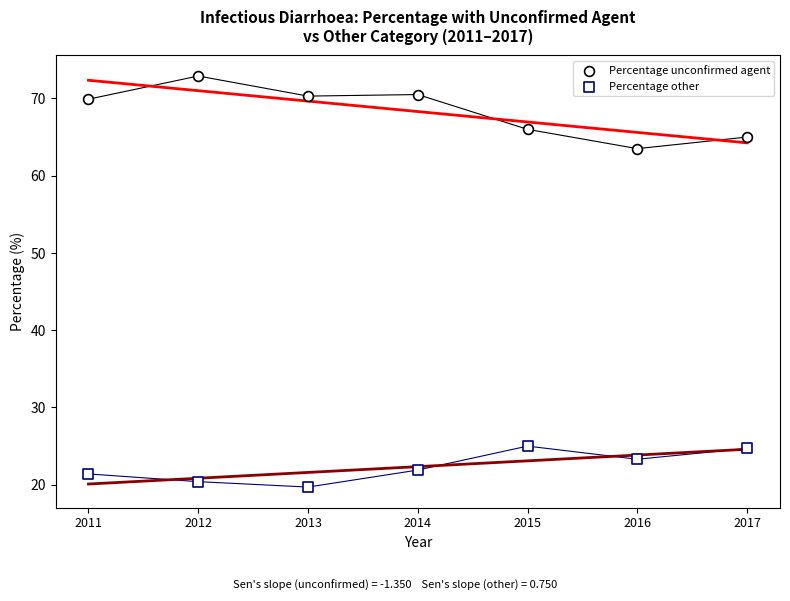

How many data points are displayed?

14